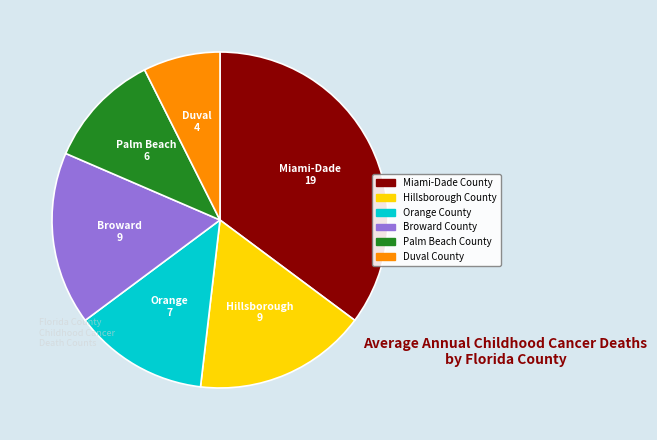

What is the largest slice in the pie chart?

Miami-Dade County